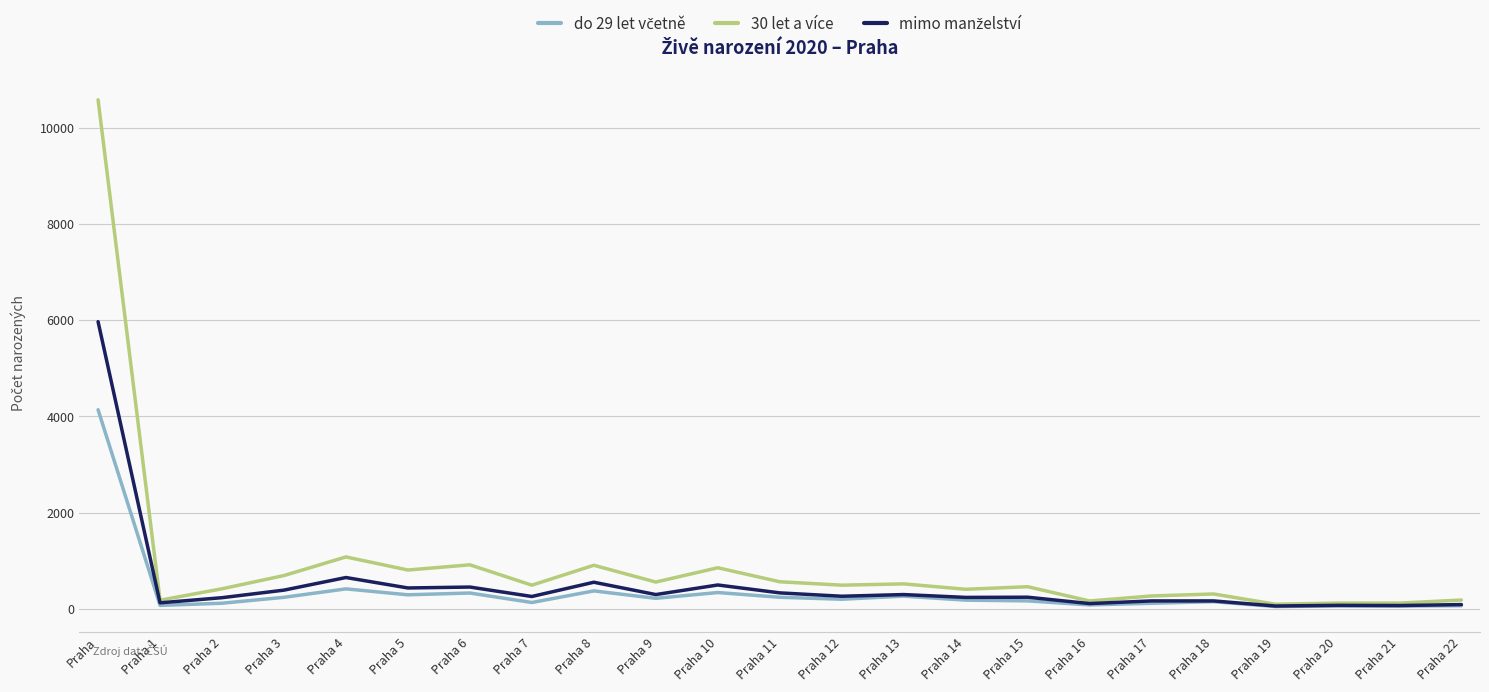

Which category has the highest value across all series?

Praha